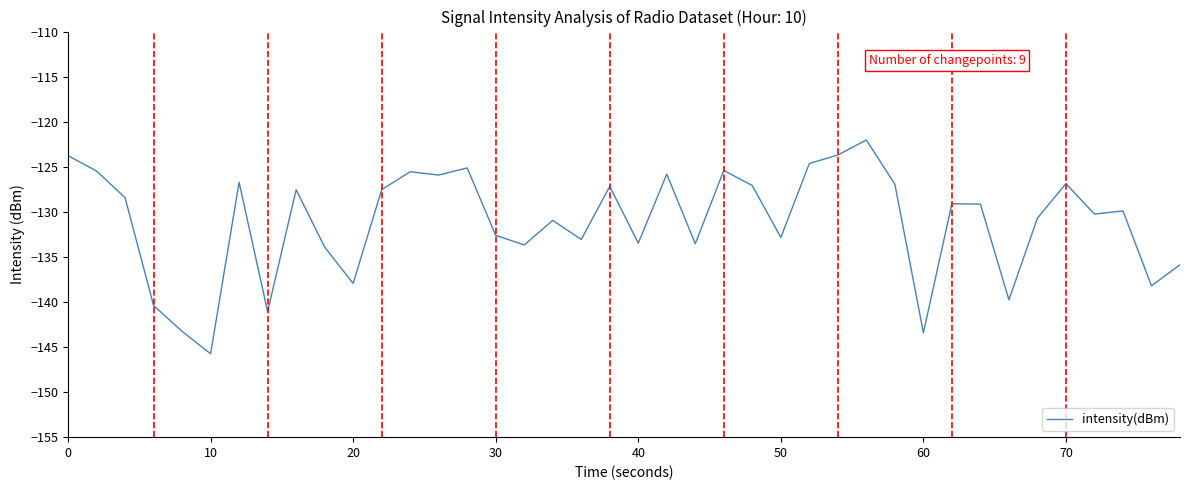

What is the smallest value displayed?

-145.7